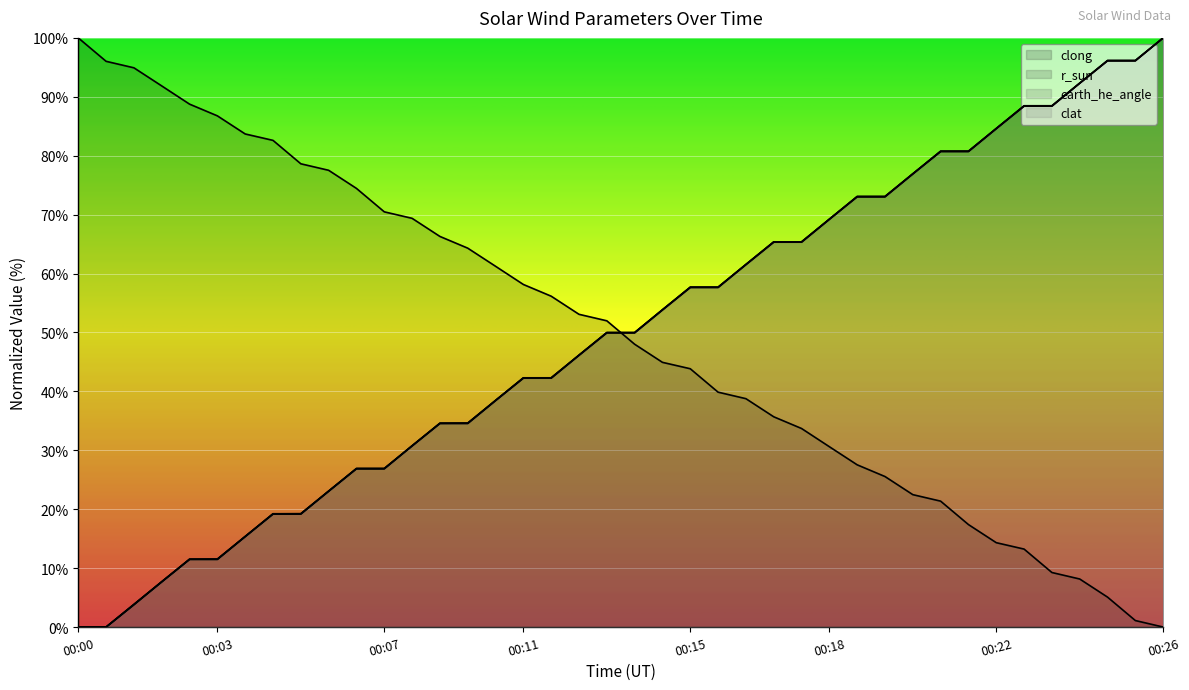

What is the spread (max minus min) of values at 1980-06-13 00:20:34?

54.5